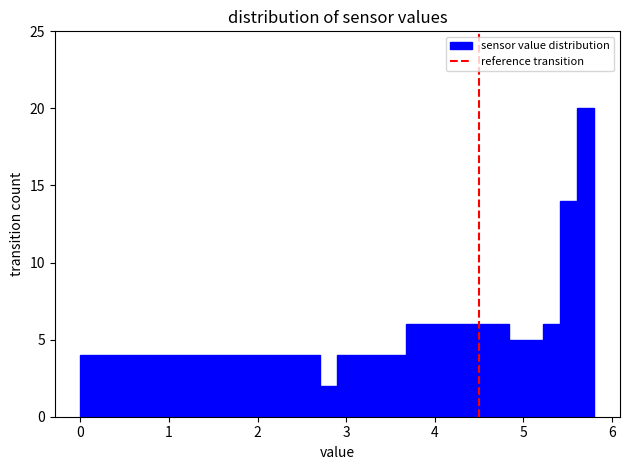

Read against the x-axis, roughly where is the centre of the tallest bar?

5.7